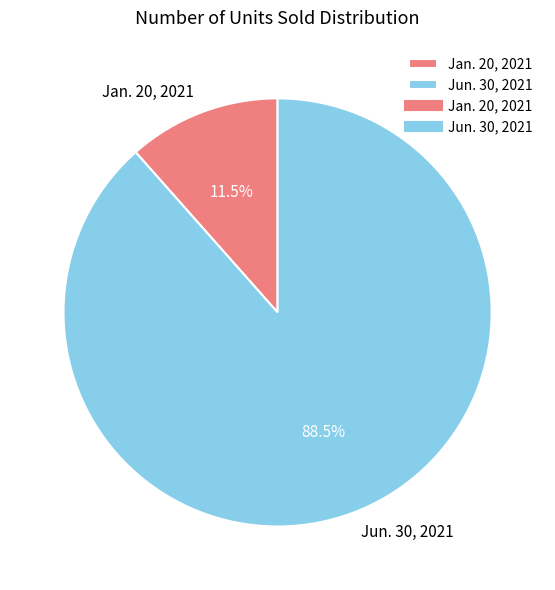

To the nearest percent, what is the combined percentage of Jun. 30, 2021 and Jan. 20, 2021?

100%